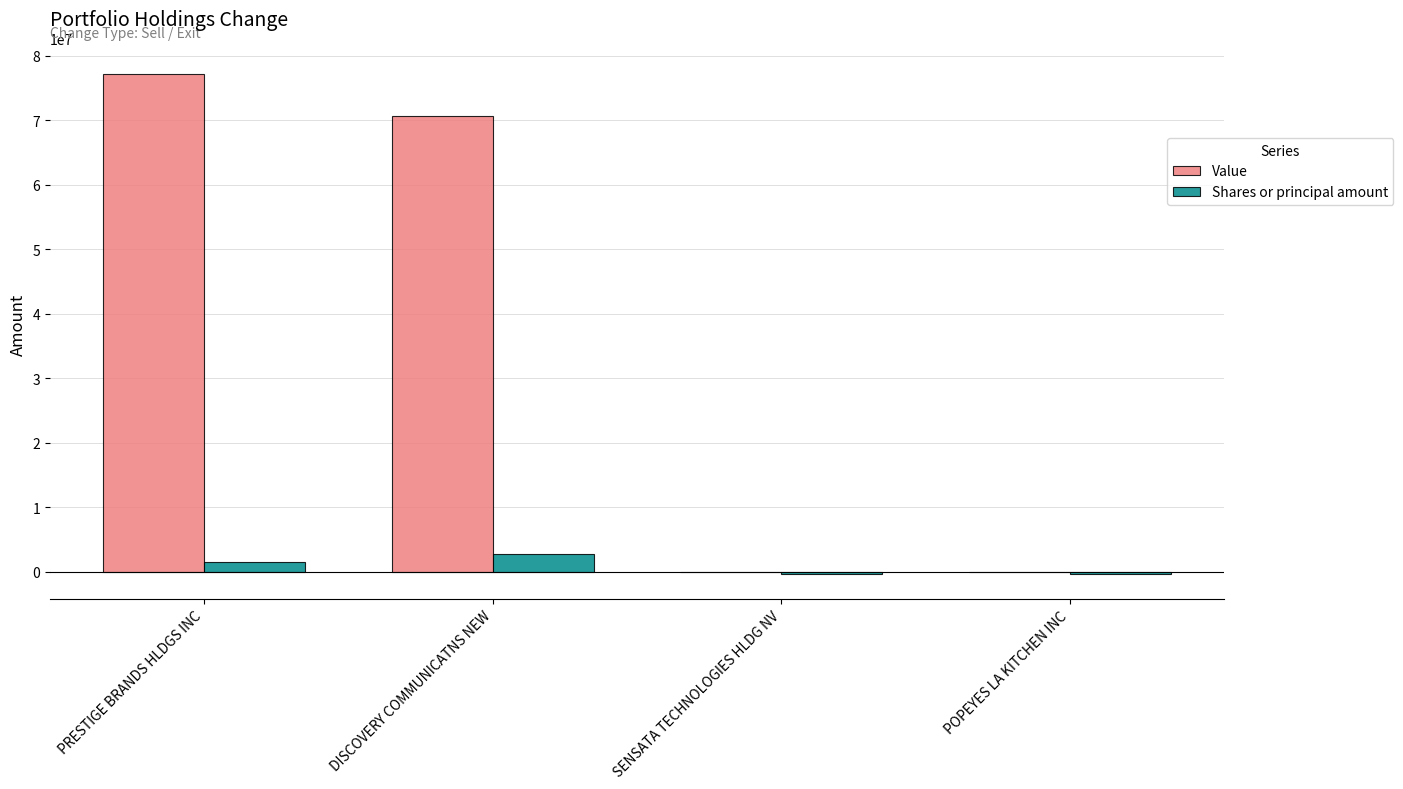

Which series has the largest total across all categories?

Value